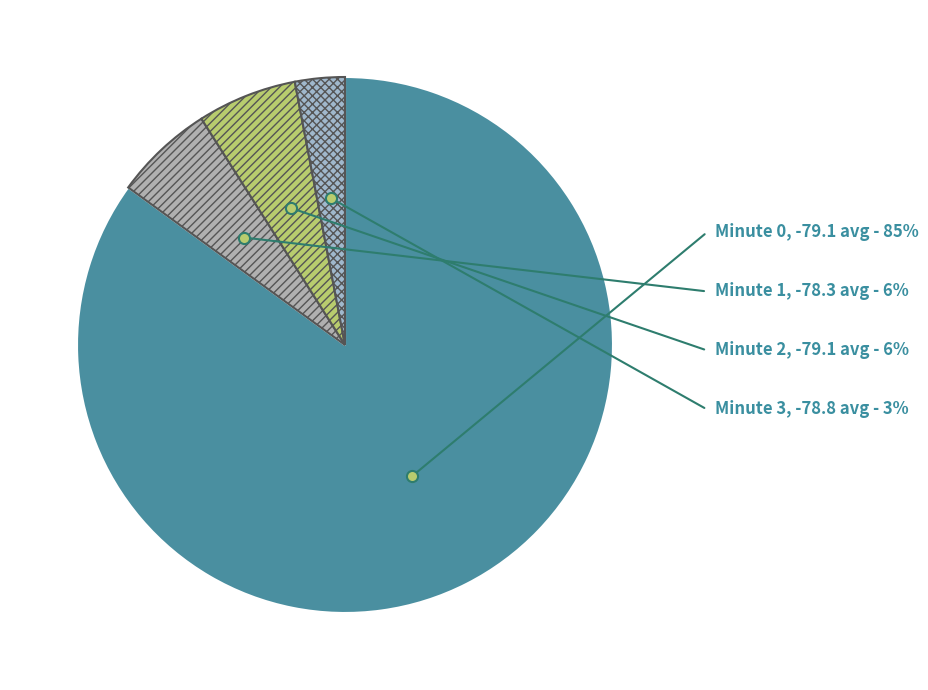

Rank the categories by value from lowest to highest.

Minute 3, Minute 1, Minute 2, Minute 0